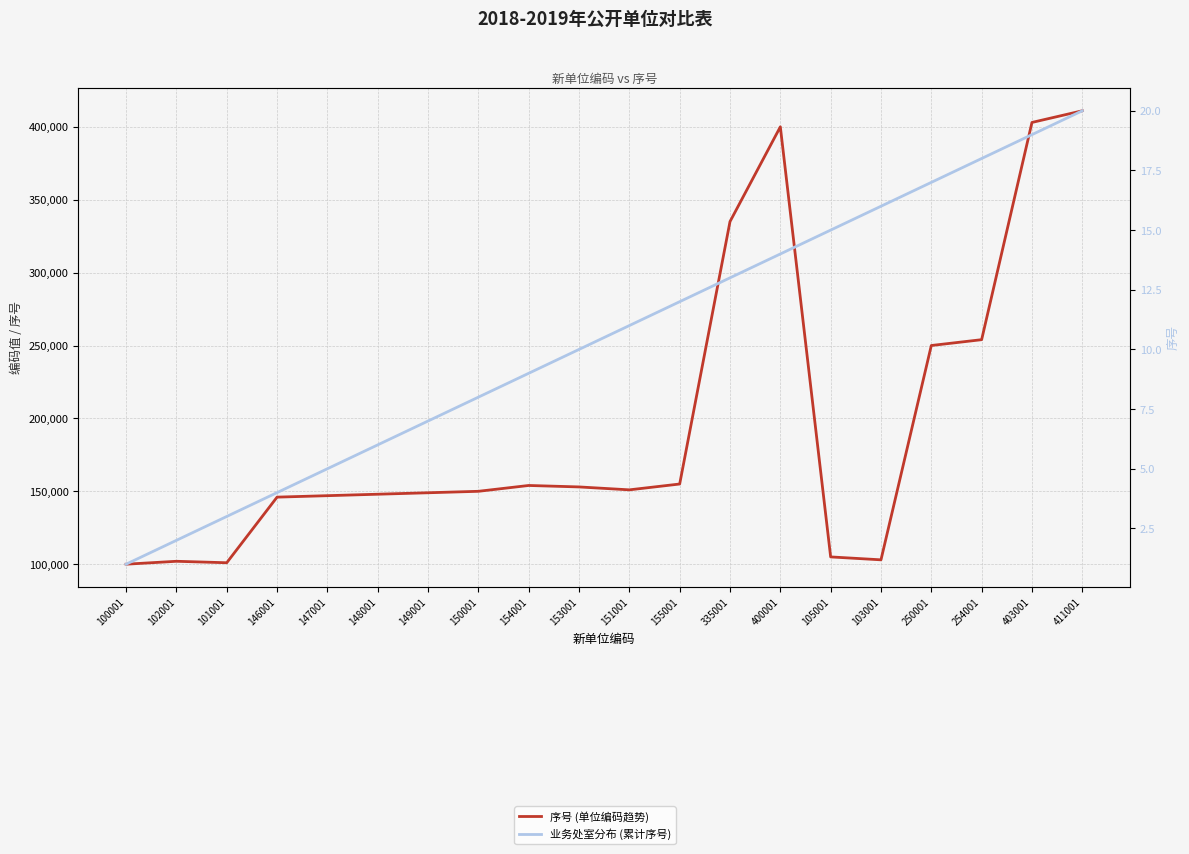

What is the minimum value for 序号 (单位编码趋势)?

100001